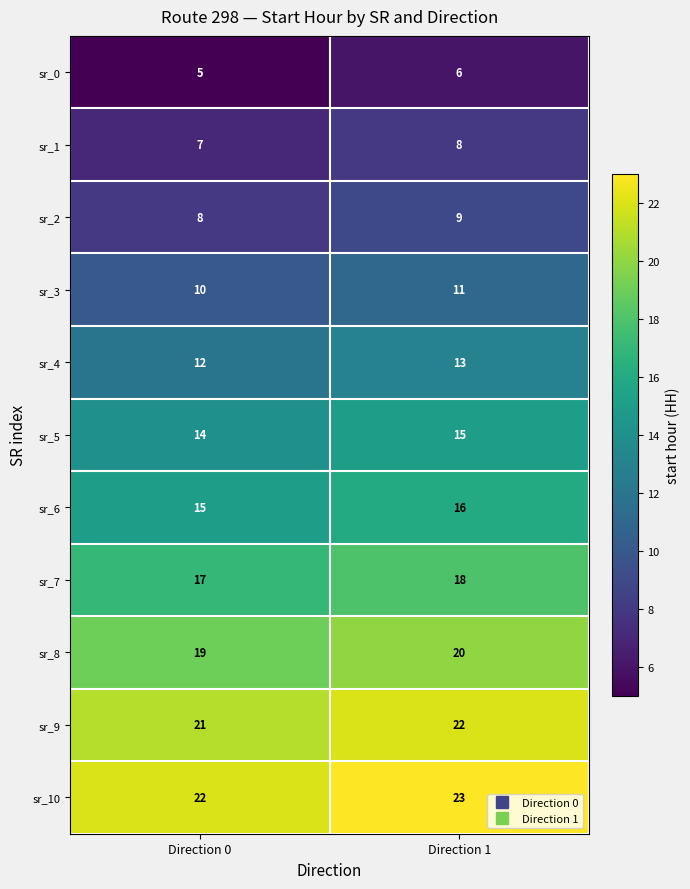

What value does the sr_10 series have at Direction 1?

23